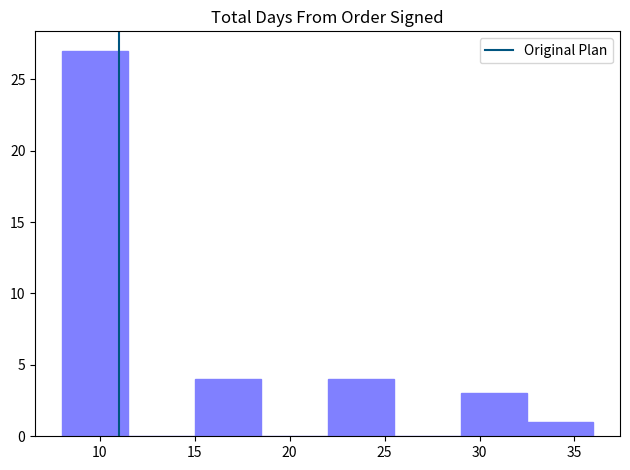

Which range on the x-axis has the tallest bar?

8.0 to 11.5